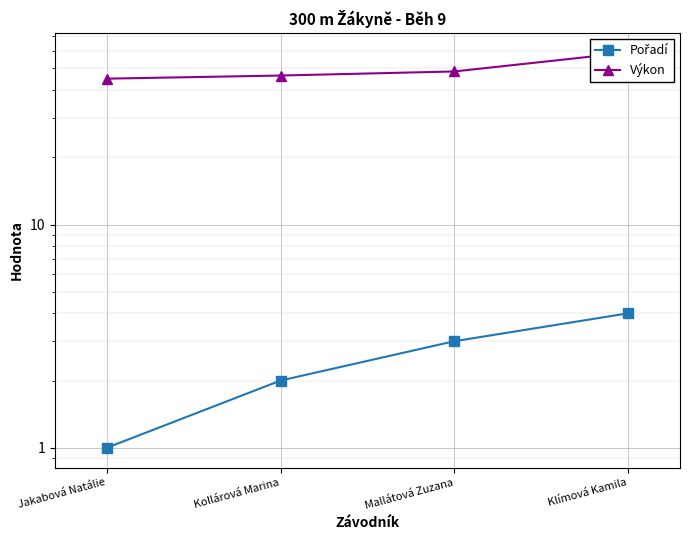

What is the sum of all Pořadí values?

10.0